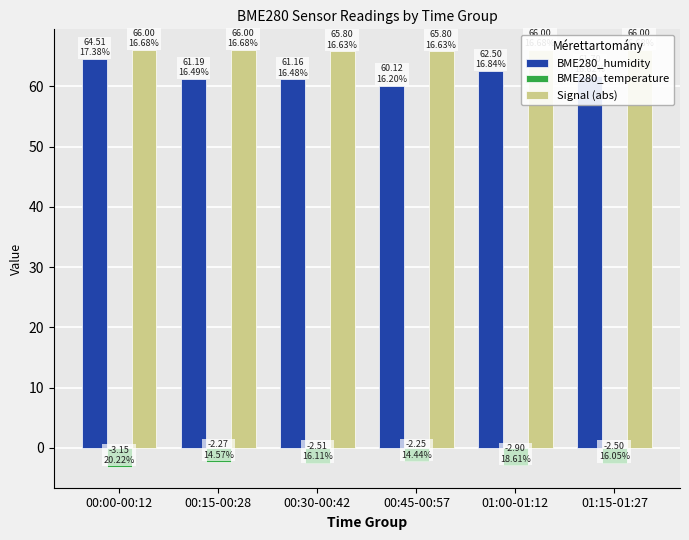

What is the difference between the Signal (abs) values at 00:15-00:28 and 00:45-00:57?

0.2